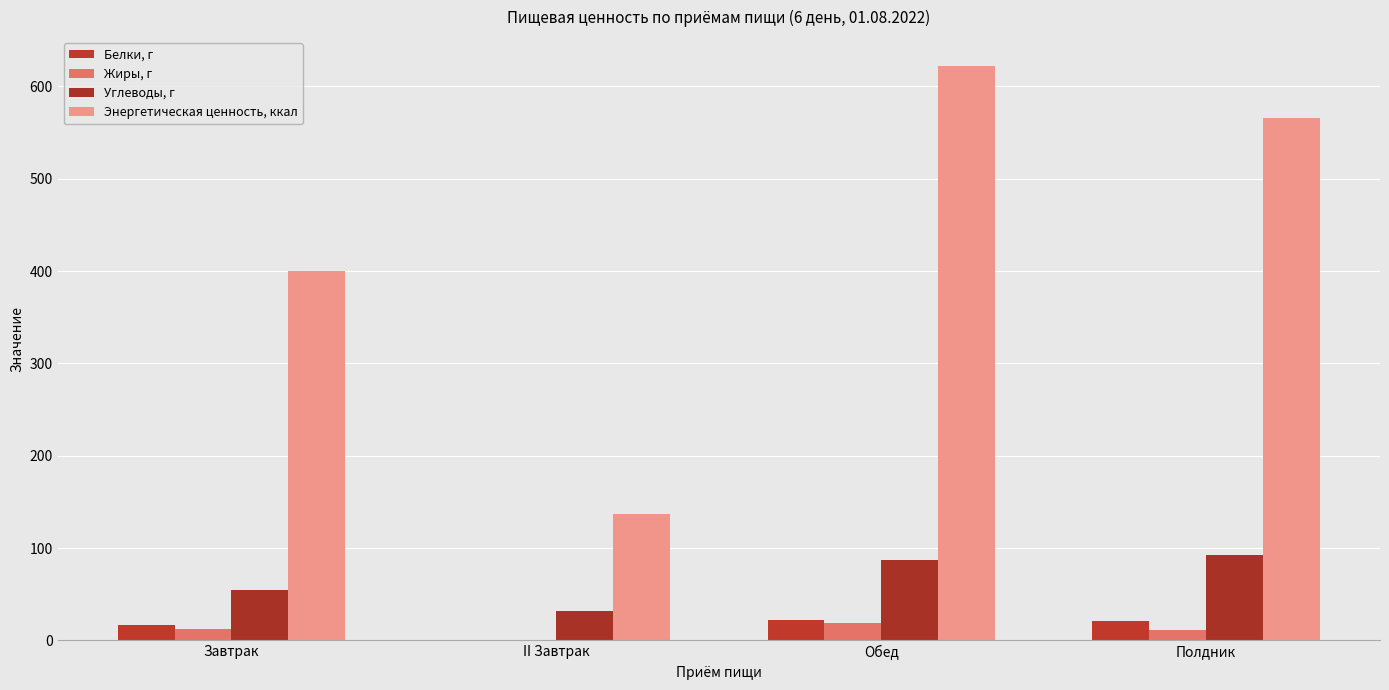

Count the number of categories in the chart.

4